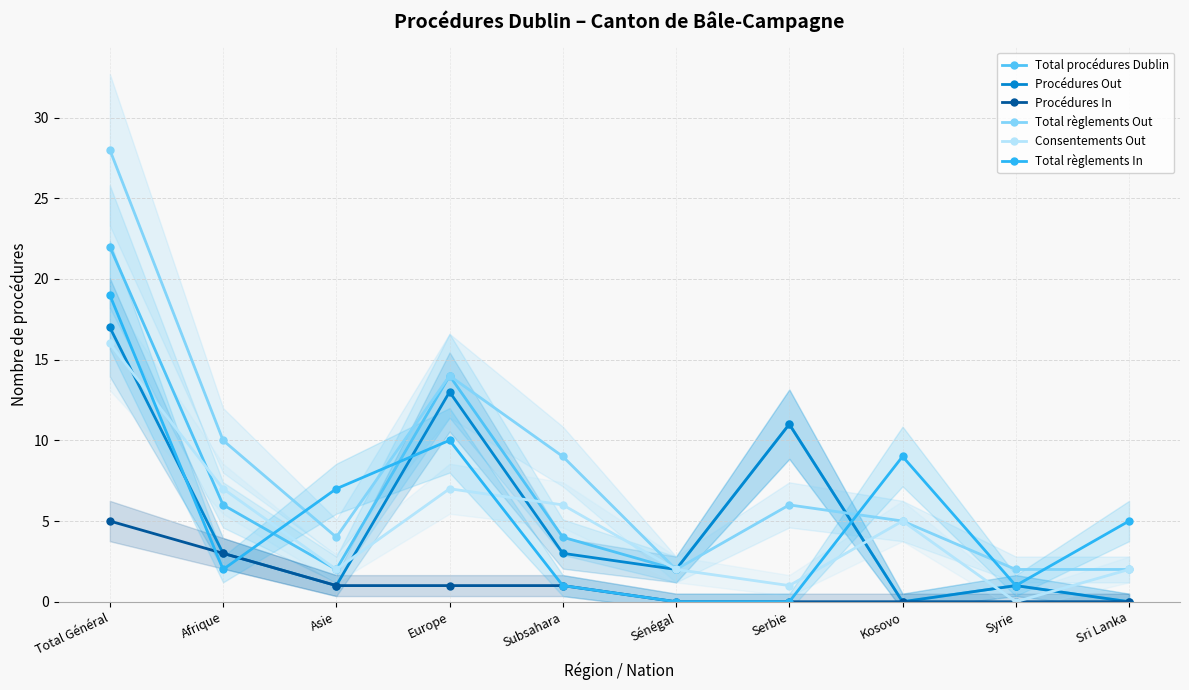

The Total règlements Out series shows 3 at Kosovo. True or false?

False